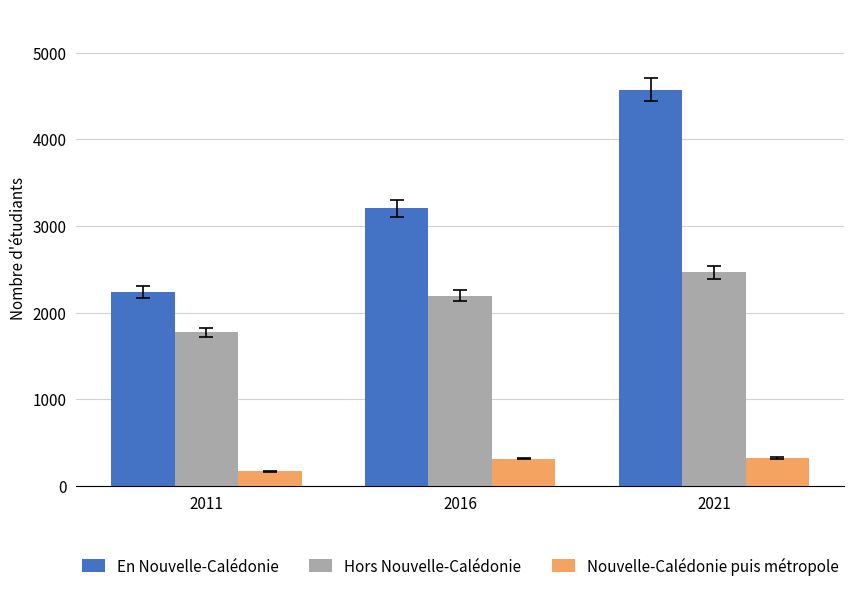

What are all the series names shown in the legend?

En Nouvelle-Calédonie, Hors Nouvelle-Calédonie, Nouvelle-Calédonie puis métropole